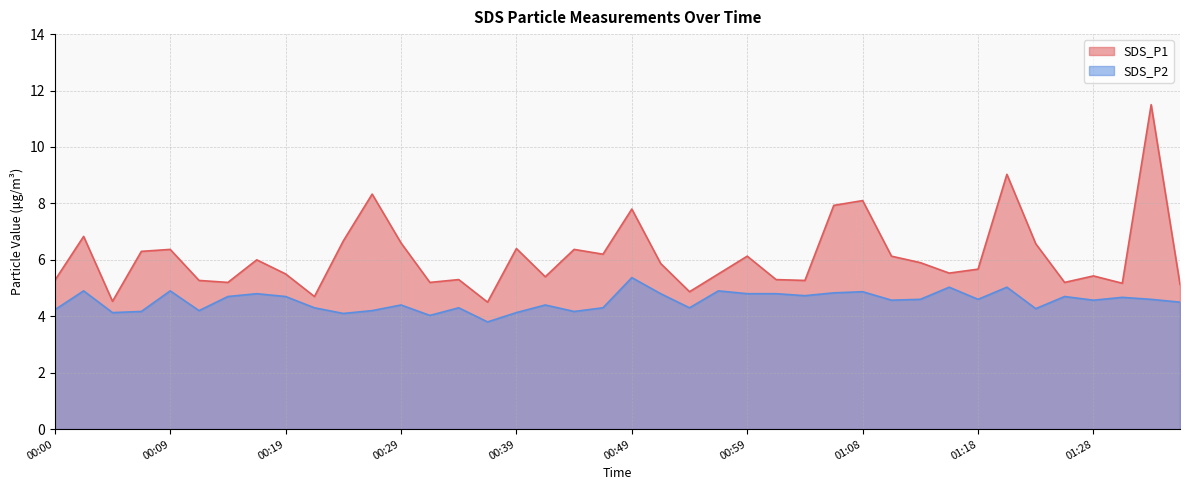

Is the value of SDS_P1 at 00:17 greater than the value of SDS_P2 at 01:08?

Yes